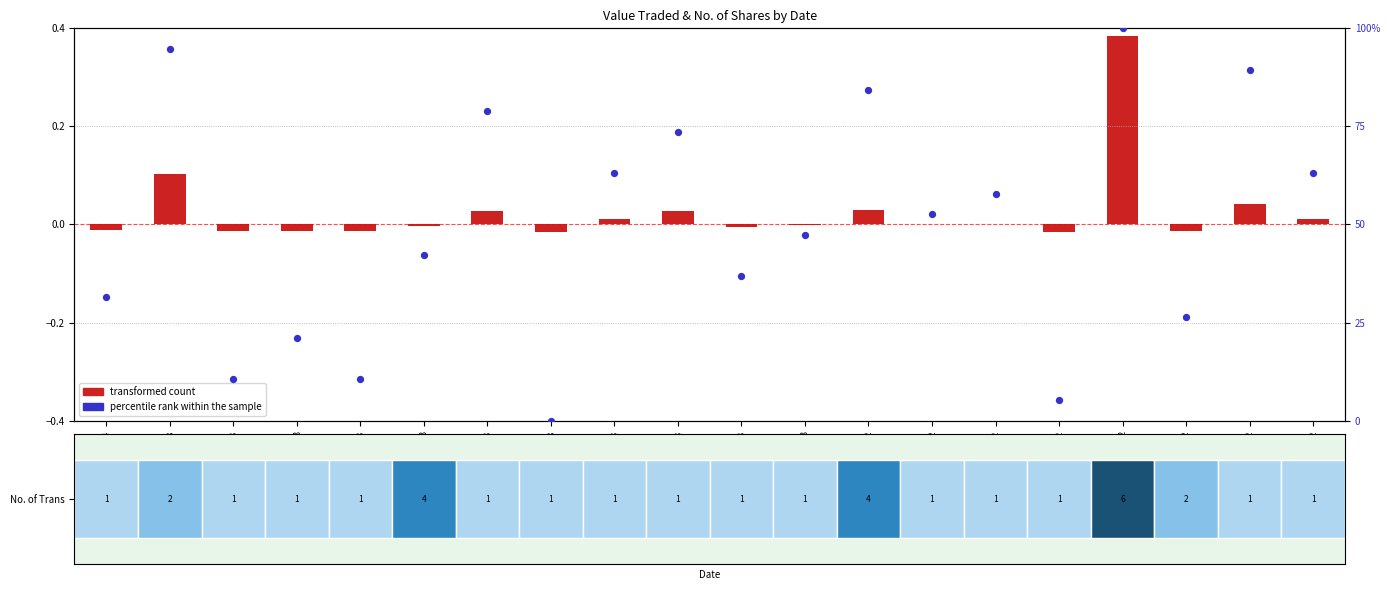

What is the total value across all series at 10/10/2023?

21.0